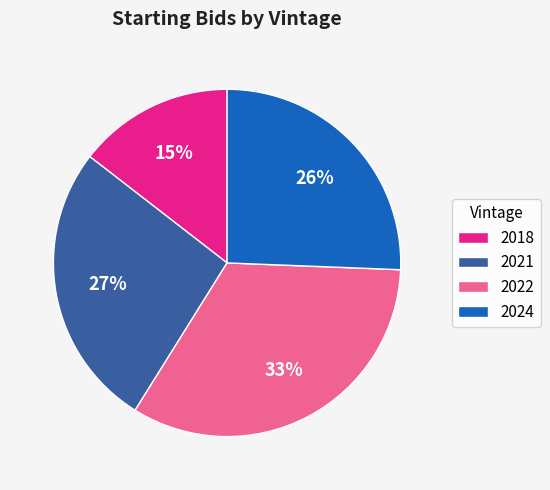

The 2024 slice represents 26% of the pie. True or false?

True